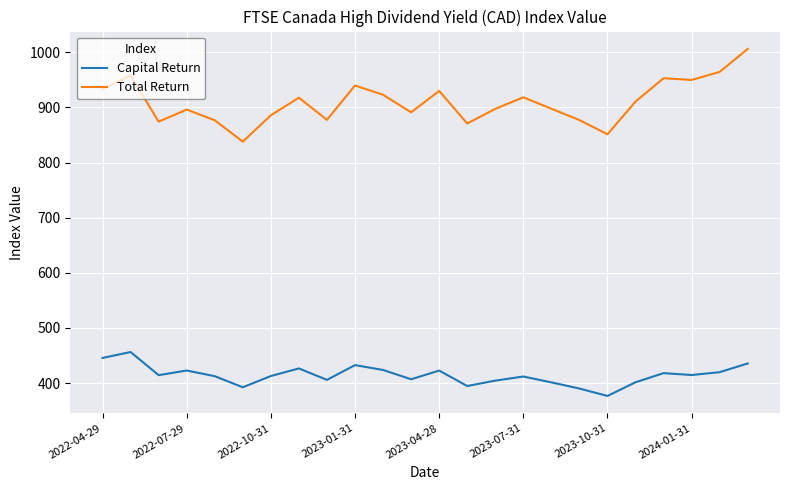

True or false: Total Return and Capital Return cross at least once.

False